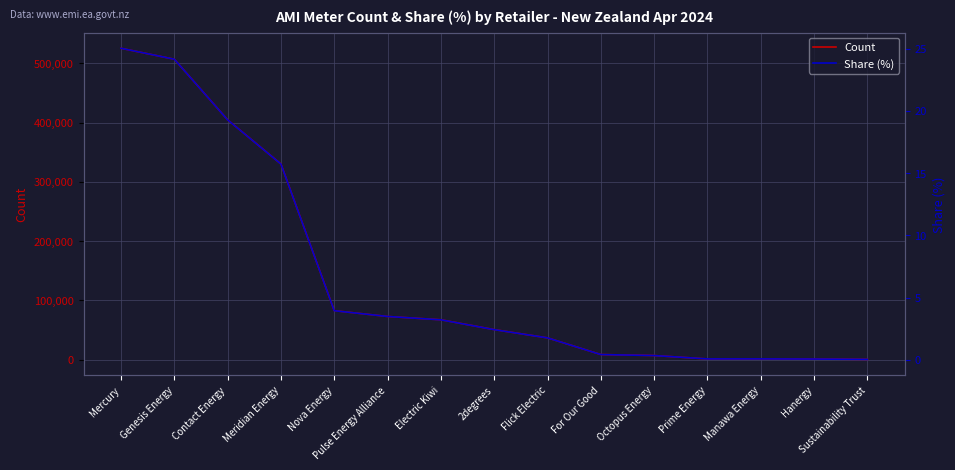

The value of Count at For Our Good is 8836.0. True or false?

True